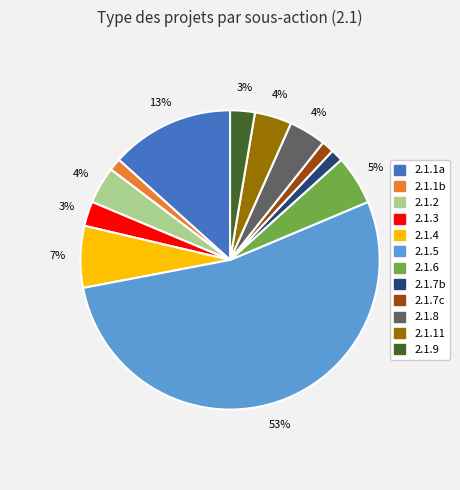

To the nearest percent, what is the difference between the 2.1.3 and 2.1.8 slice percentages?

1%